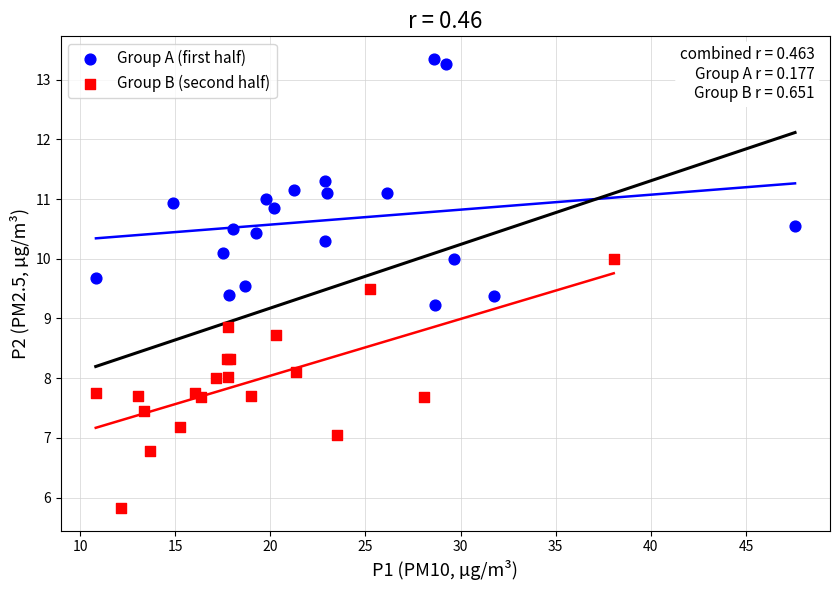

Which series reaches the minimum Y coordinate?

Group B (second half)